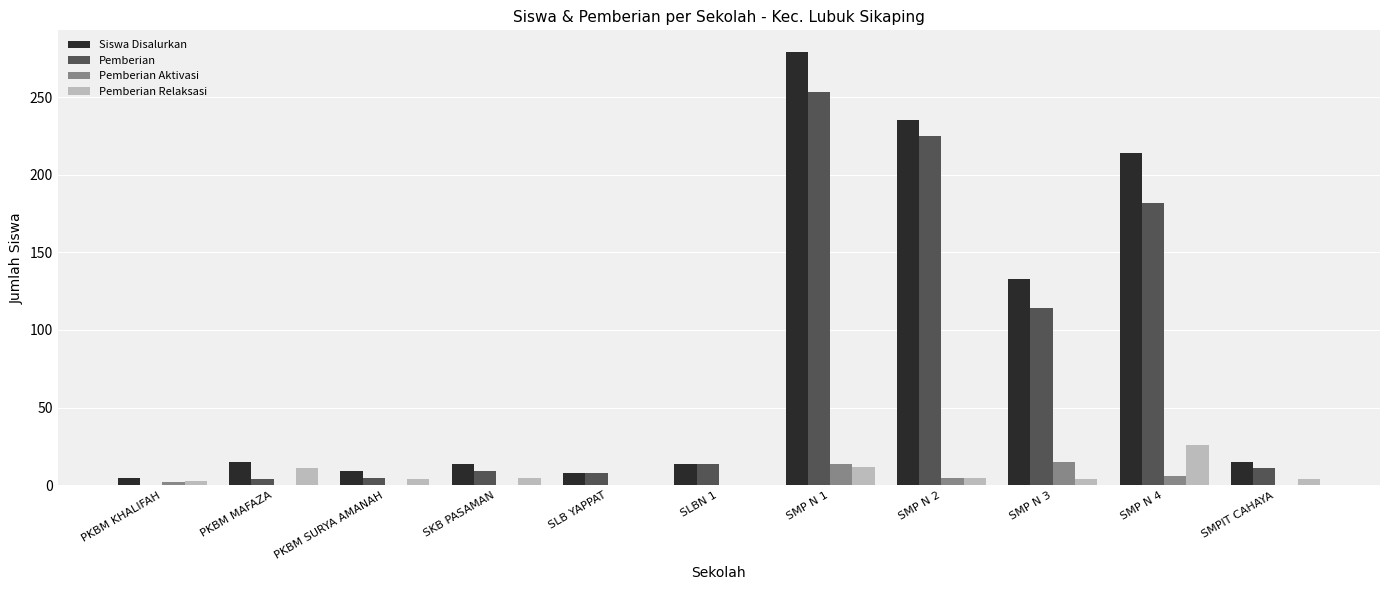

What is the sum of all Pemberian Relaksasi values?

74